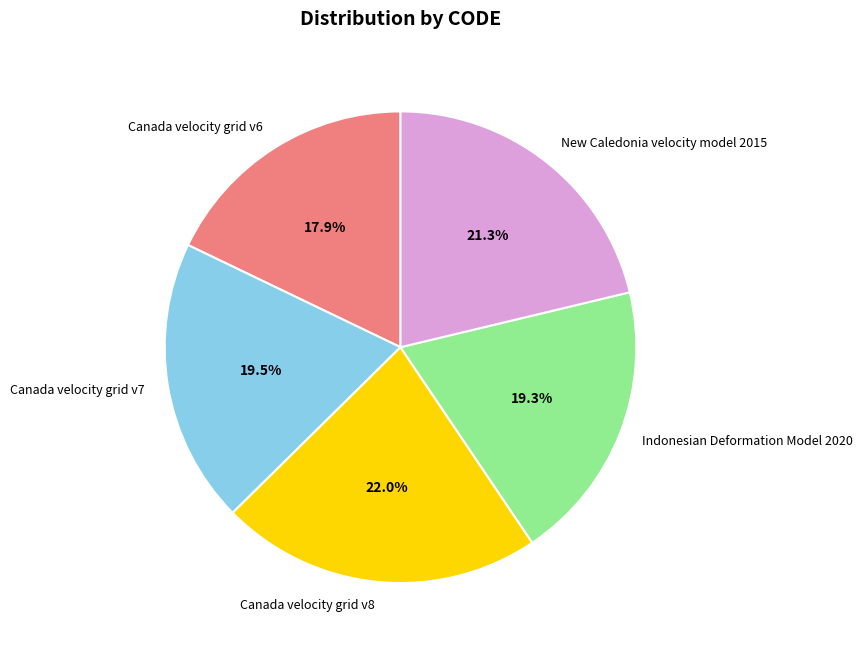

To the nearest percent, what is the difference between the Indonesian Deformation Model 2020 and Canada velocity grid v6 slice percentages?

1%